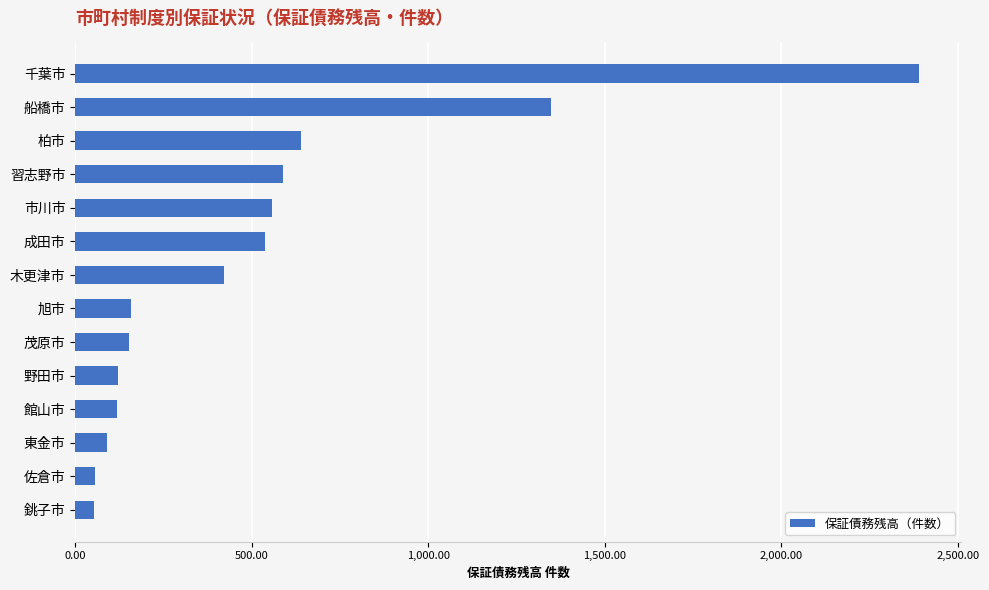

What is the difference between the values at 野田市 and 柏市?

518